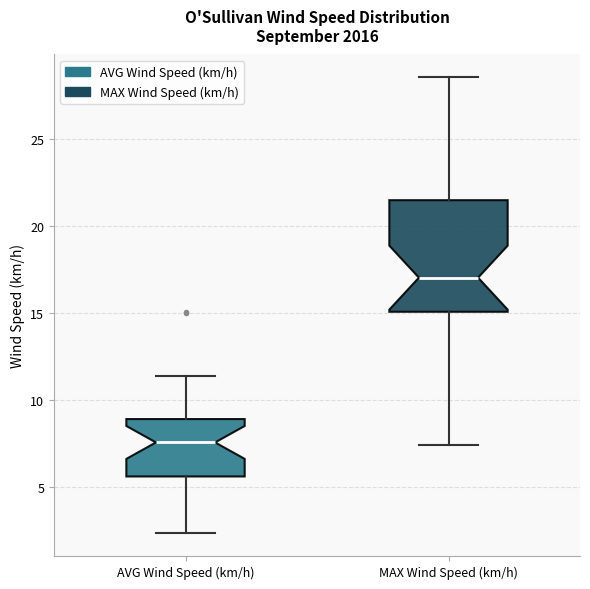

Reading left to right, transcribe this box plot: for each box, give where its median line is, the range the box spans, and where its two whiskers end, as read against the y-axis. The values are not printed on the chart, so give them approximately, as read against the axis.

AVG Wind Speed (km/h): median 7.5, box 5.5 to 9.0, whiskers 2.5 to 11.5
MAX Wind Speed (km/h): median 17.0, box 15.0 to 21.5, whiskers 7.5 to 28.5